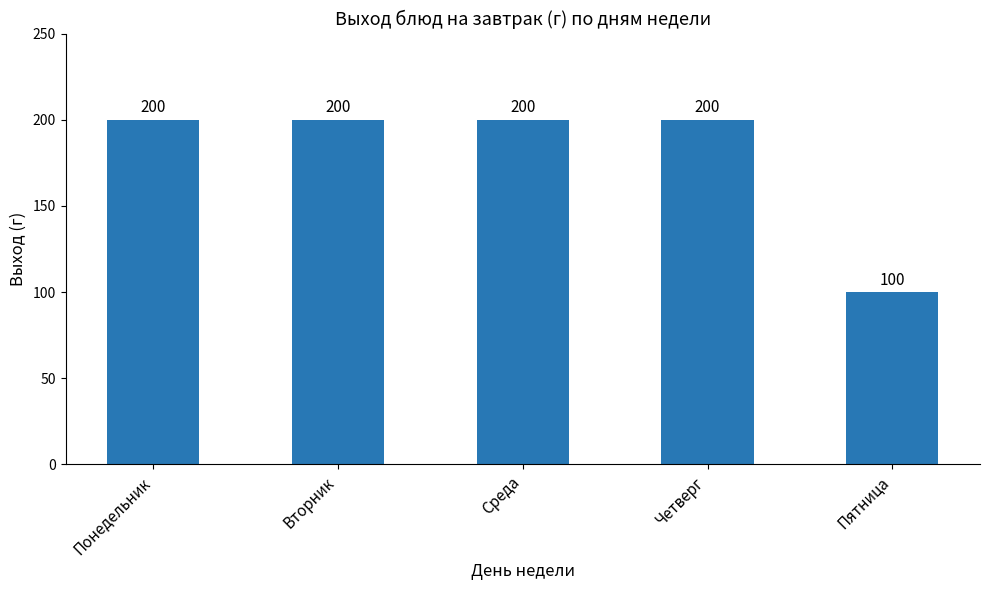

The chart shows a value of 42 at Пятница. True or false?

False